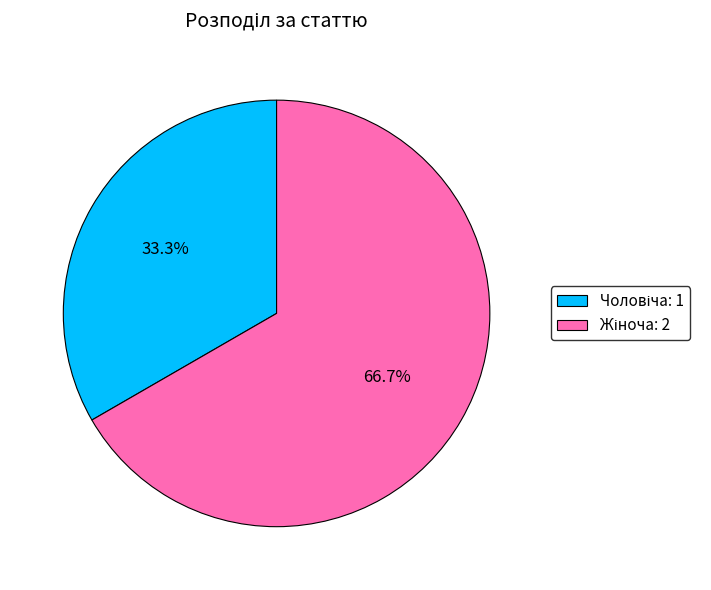

Is there a majority slice in this chart?

Yes